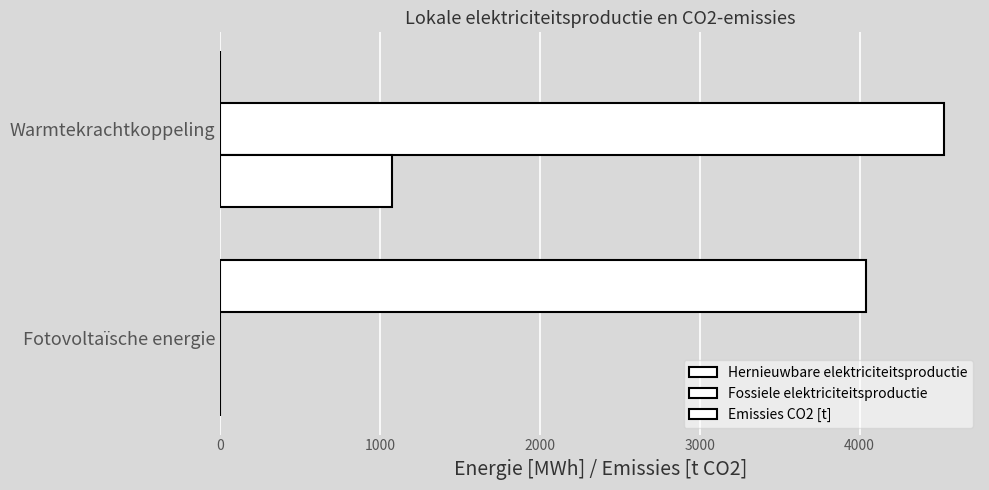

What is the value of the Fossiele elektriciteitsproductie bar at the 2nd from the left?

4527.0